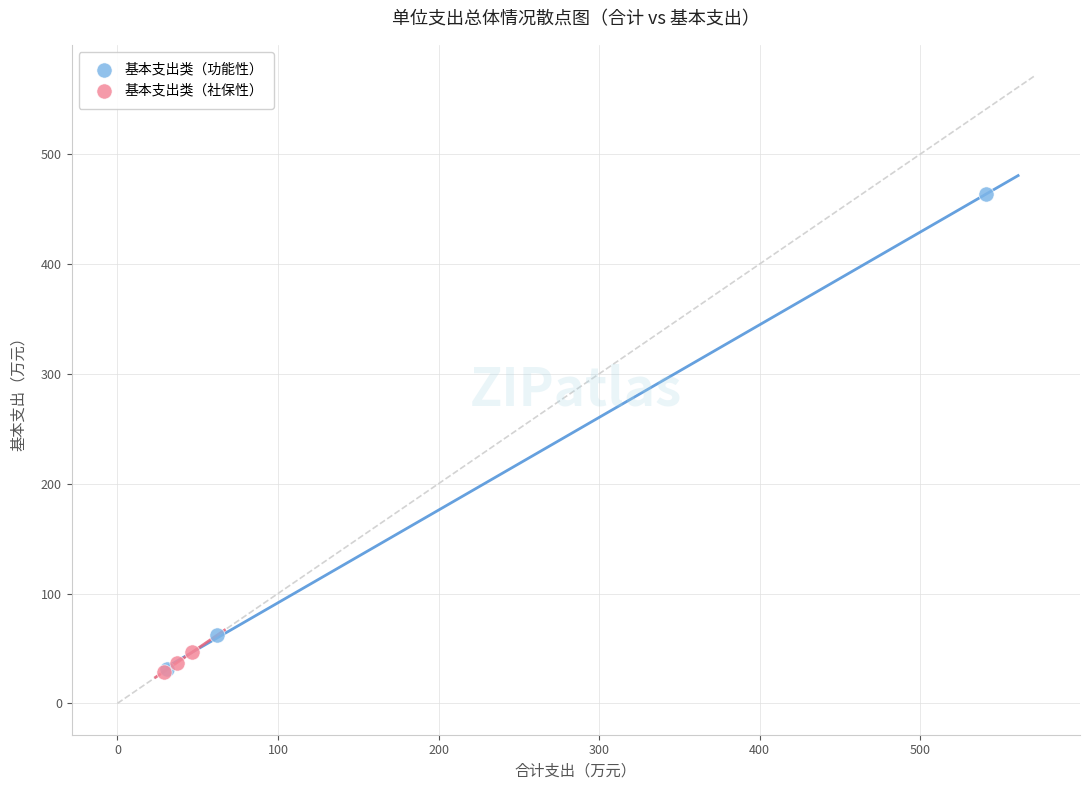

Which series has the largest Y range (max minus min)?

基本支出类（功能性）